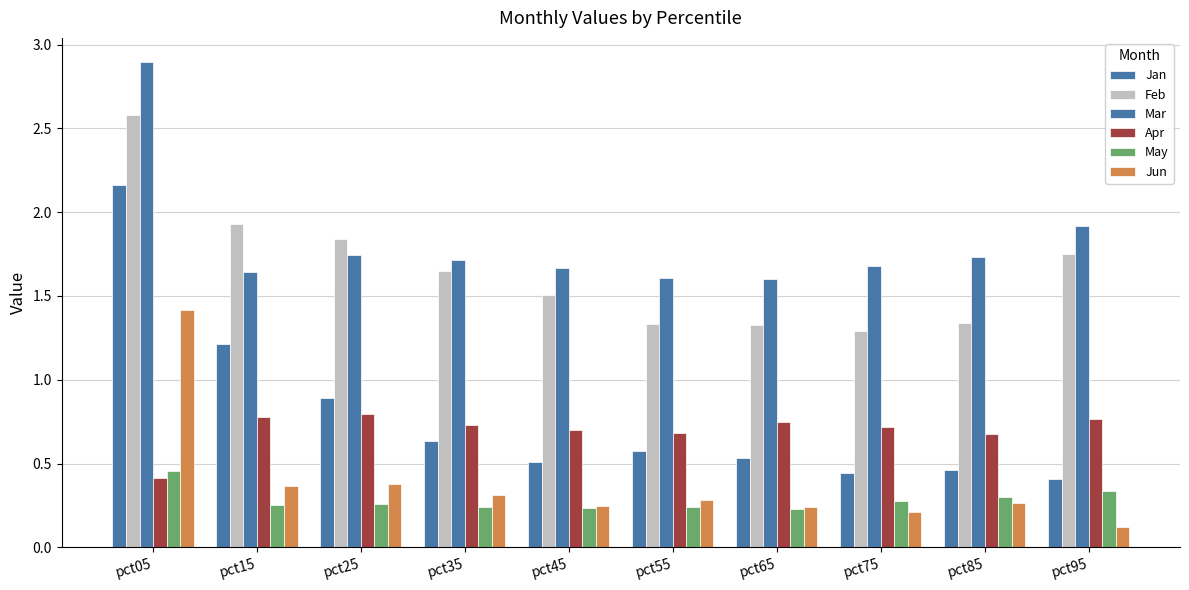

At which category is the sum across all series the highest?

pct05